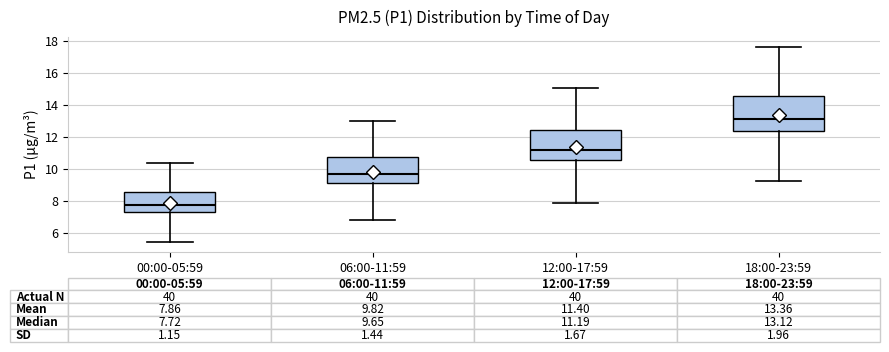

Which box has the highest median line?

18:00-23:59